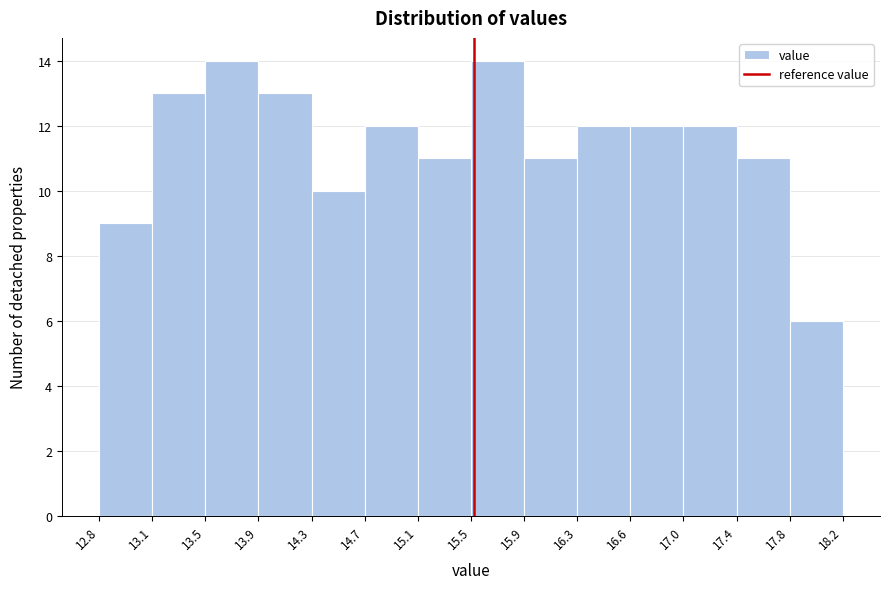

Reading left to right, list every bar in this chart as the range it spans on the x-axis followed by its height. The values are not printed on the chart, so give them approximately, as read against the axis.

12.8 to 13.1: 9
13.1 to 13.5: 13
13.5 to 13.9: 14
13.9 to 14.3: 13
14.3 to 14.7: 10
14.7 to 15.1: 12
15.1 to 15.5: 11
15.5 to 15.9: 14
15.9 to 16.3: 11
16.3 to 16.6: 12
16.6 to 17.0: 12
17.0 to 17.4: 12
17.4 to 17.8: 11
17.8 to 18.2: 6